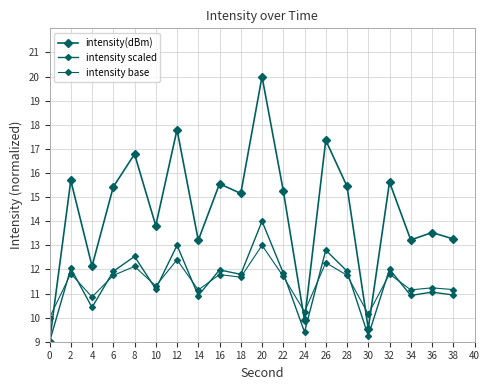

Between 10 and 22, which series saw the biggest shift?

intensity(dBm)